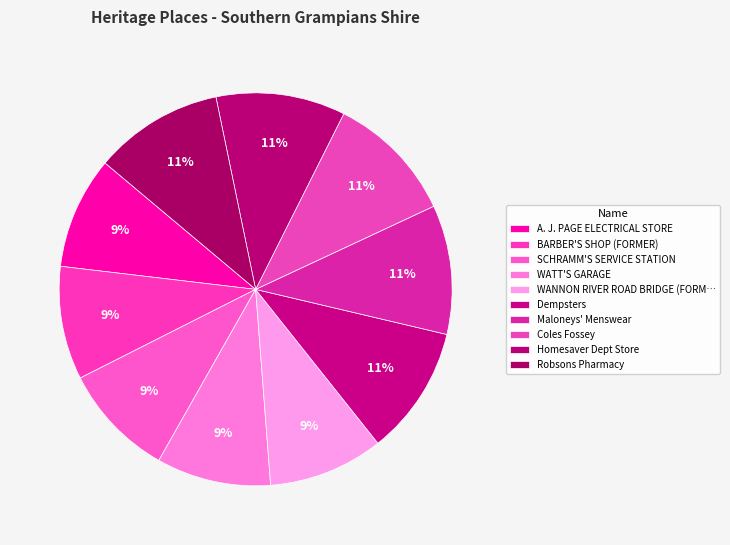

To the nearest percent, what is the average slice percentage?

10%